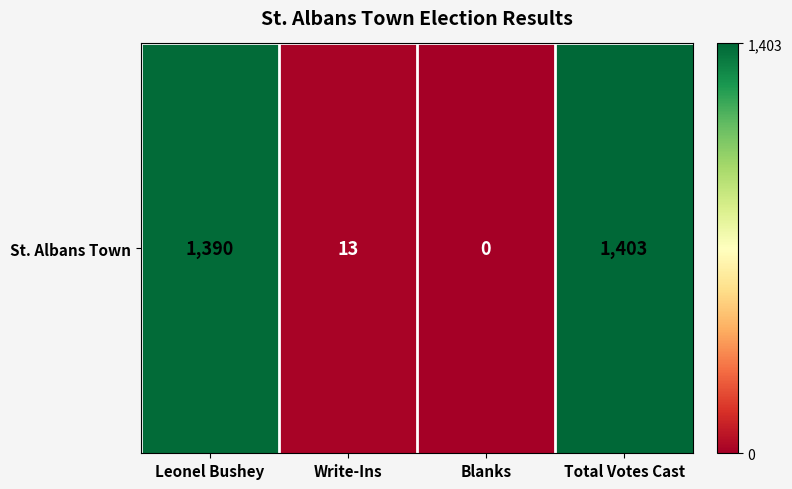

What is the sum of all values?

2806